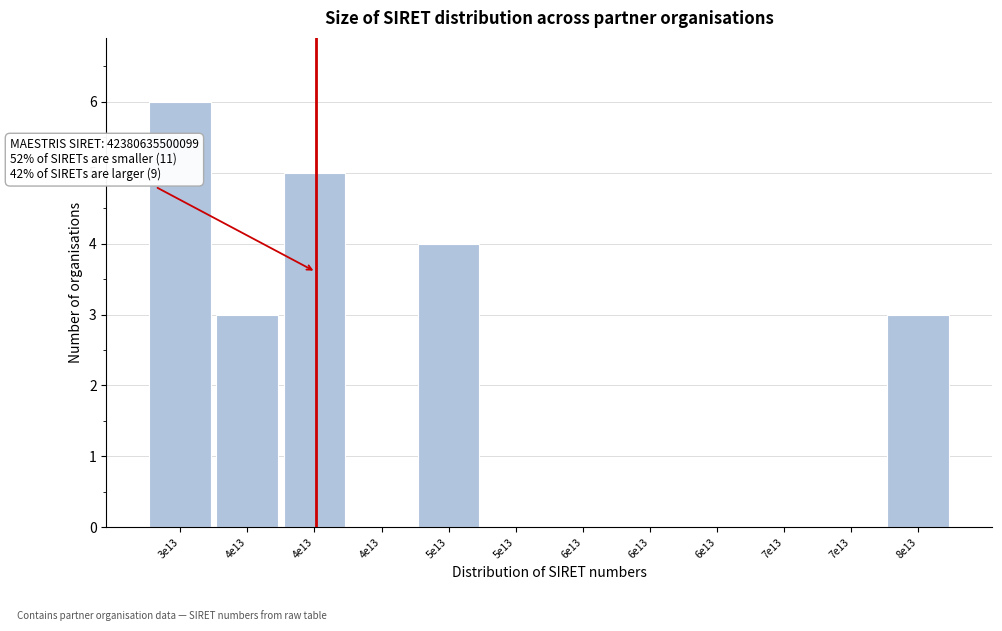

Are the bars horizontal?

No